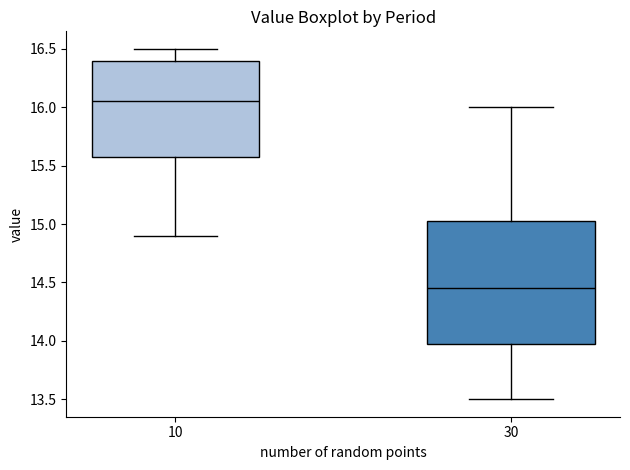

Comparing the boxes themselves (not the whiskers), which one is the tallest?

30